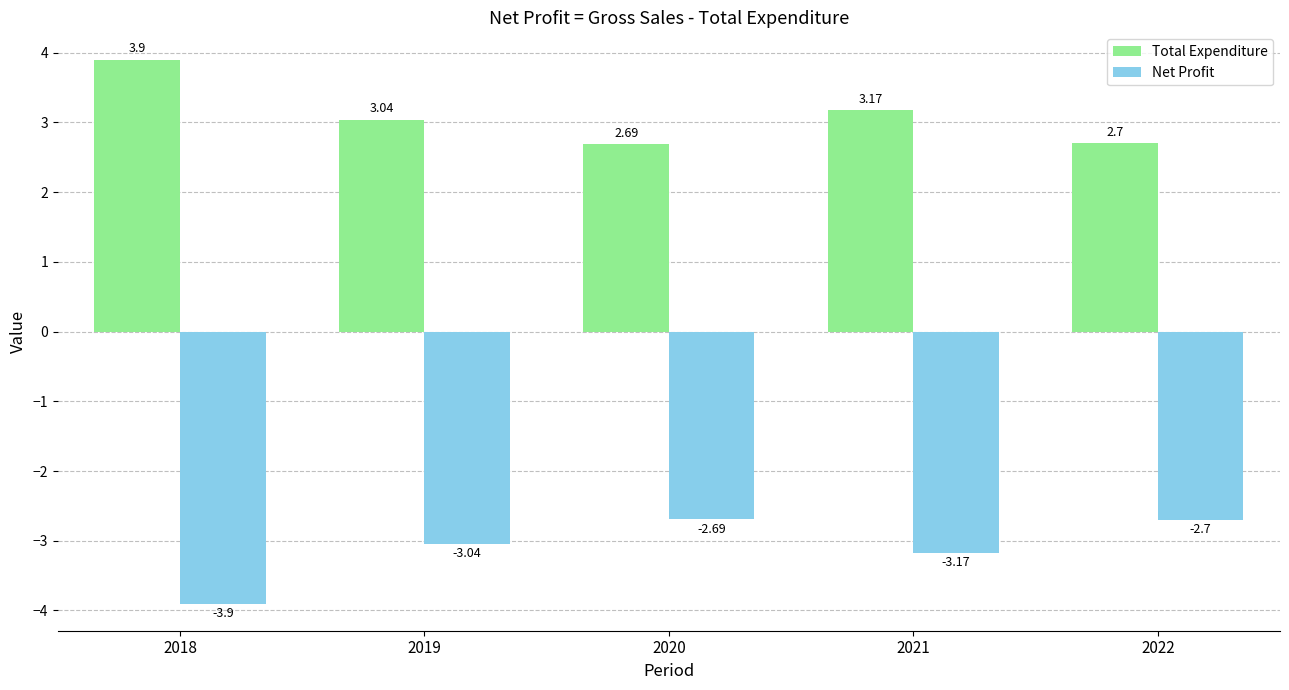

How many data points in Total Expenditure are less than 3?

2